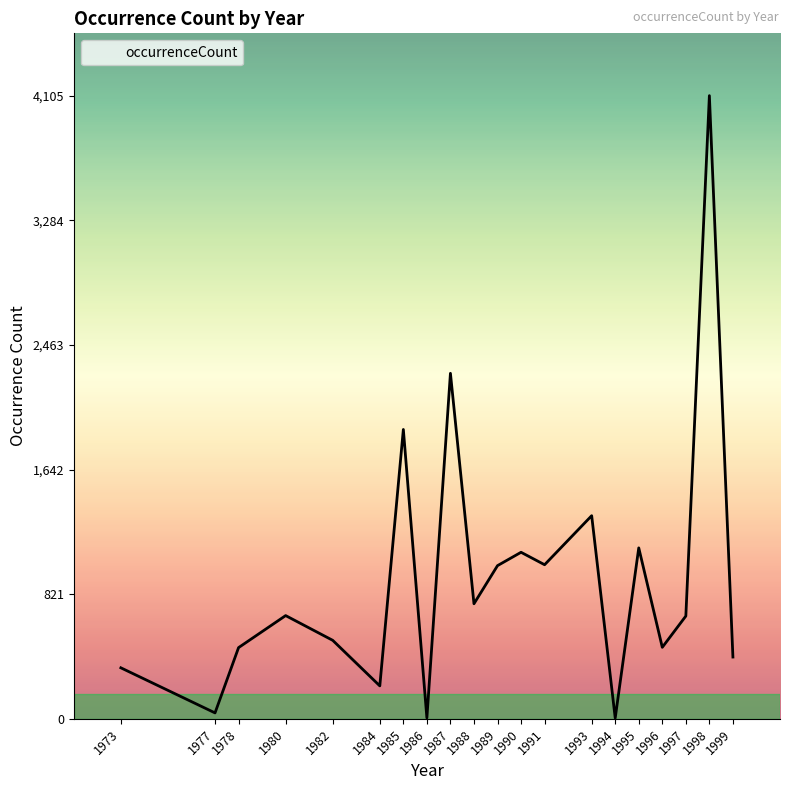

Is it true that the value at 1996 is 637?

False